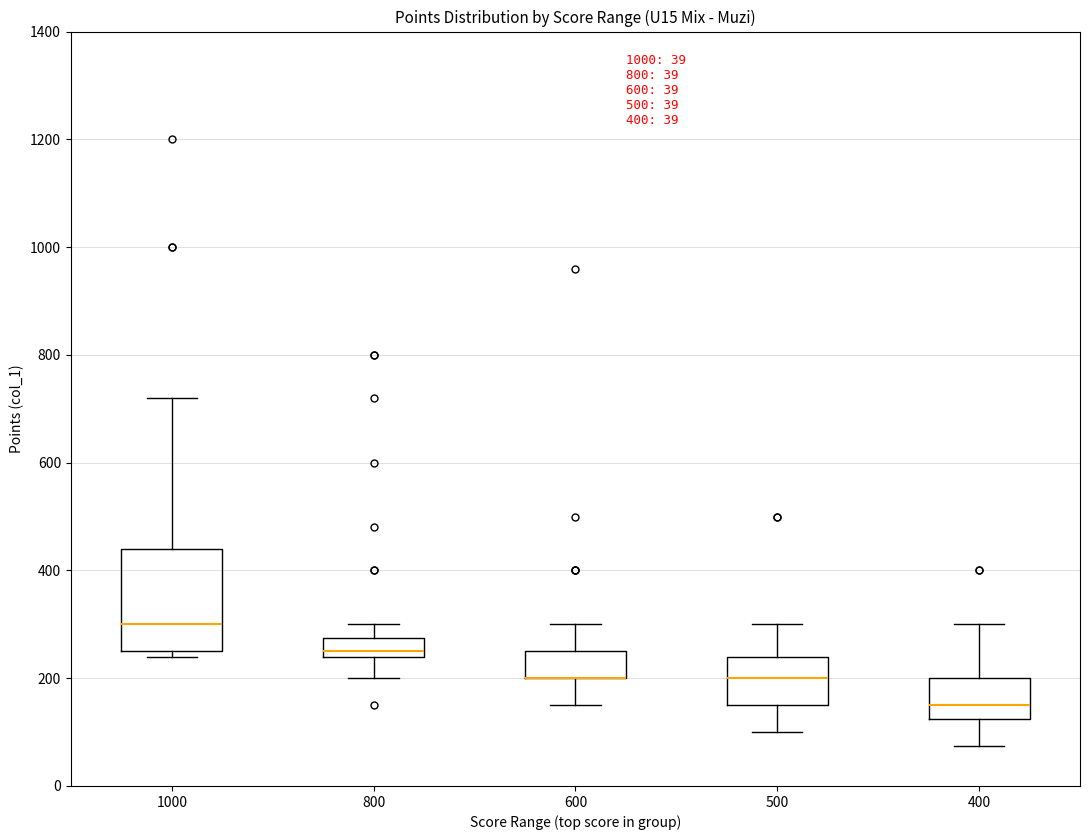

Comparing the boxes themselves (not the whiskers), which one is the tallest?

1000